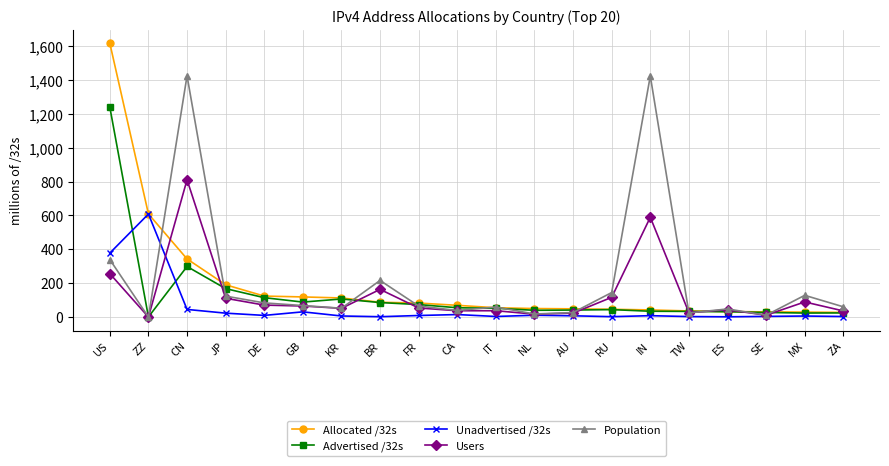

What is the sum of all Unadvertised /32s values?

1171.3